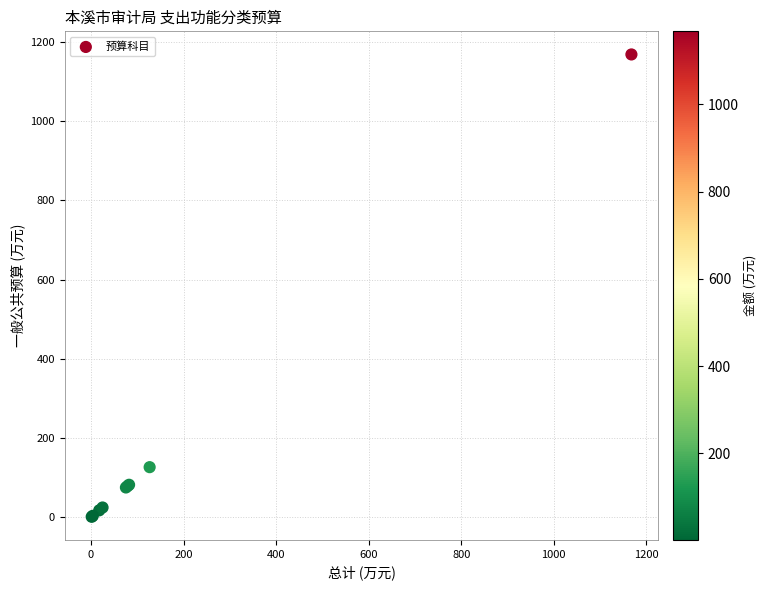

What Y value in the scatter plot is closest to 584?

126.8